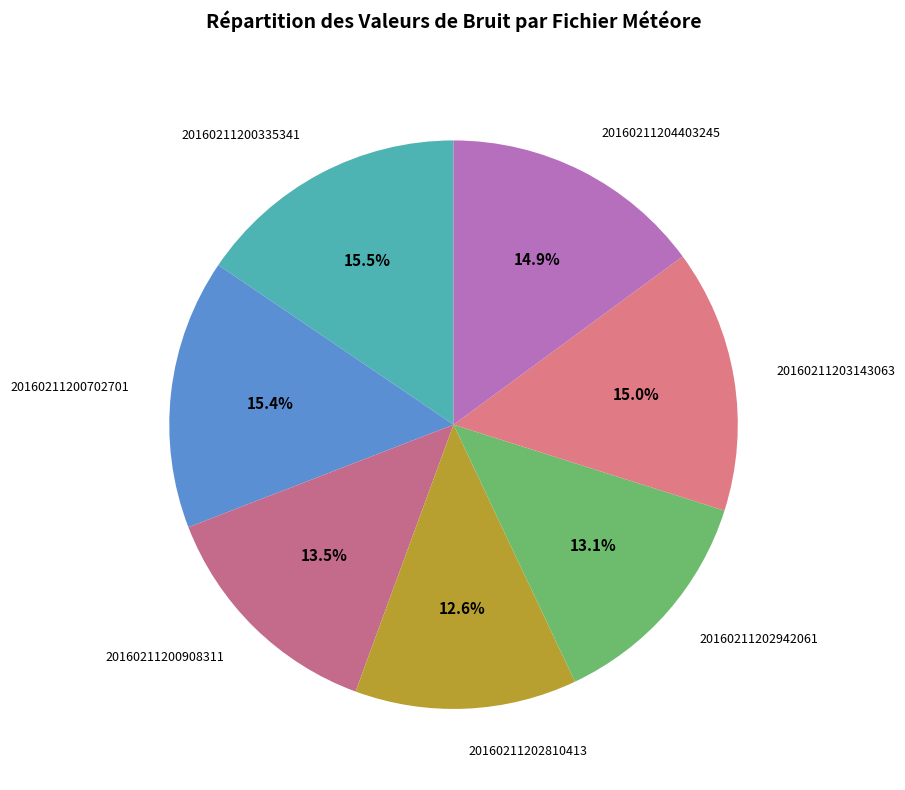

Does 20160211203143063 account for over 50% of the chart?

No